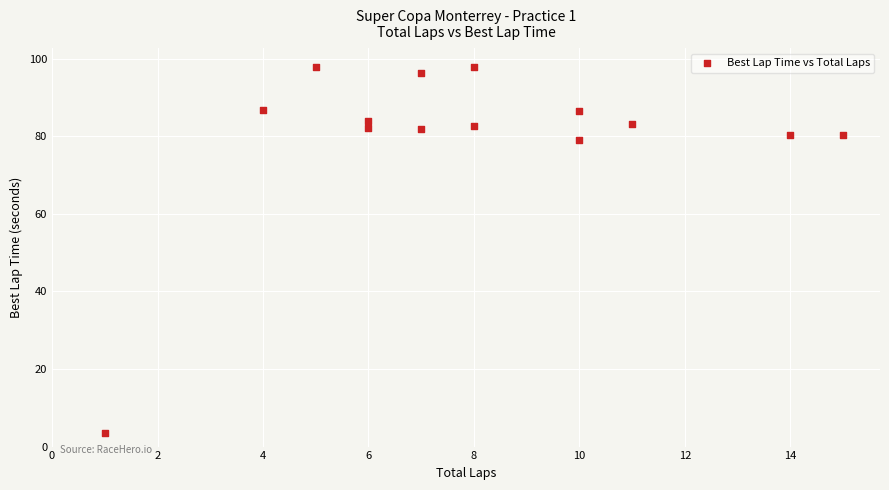

What is the range of X values (max minus min)?

14.0